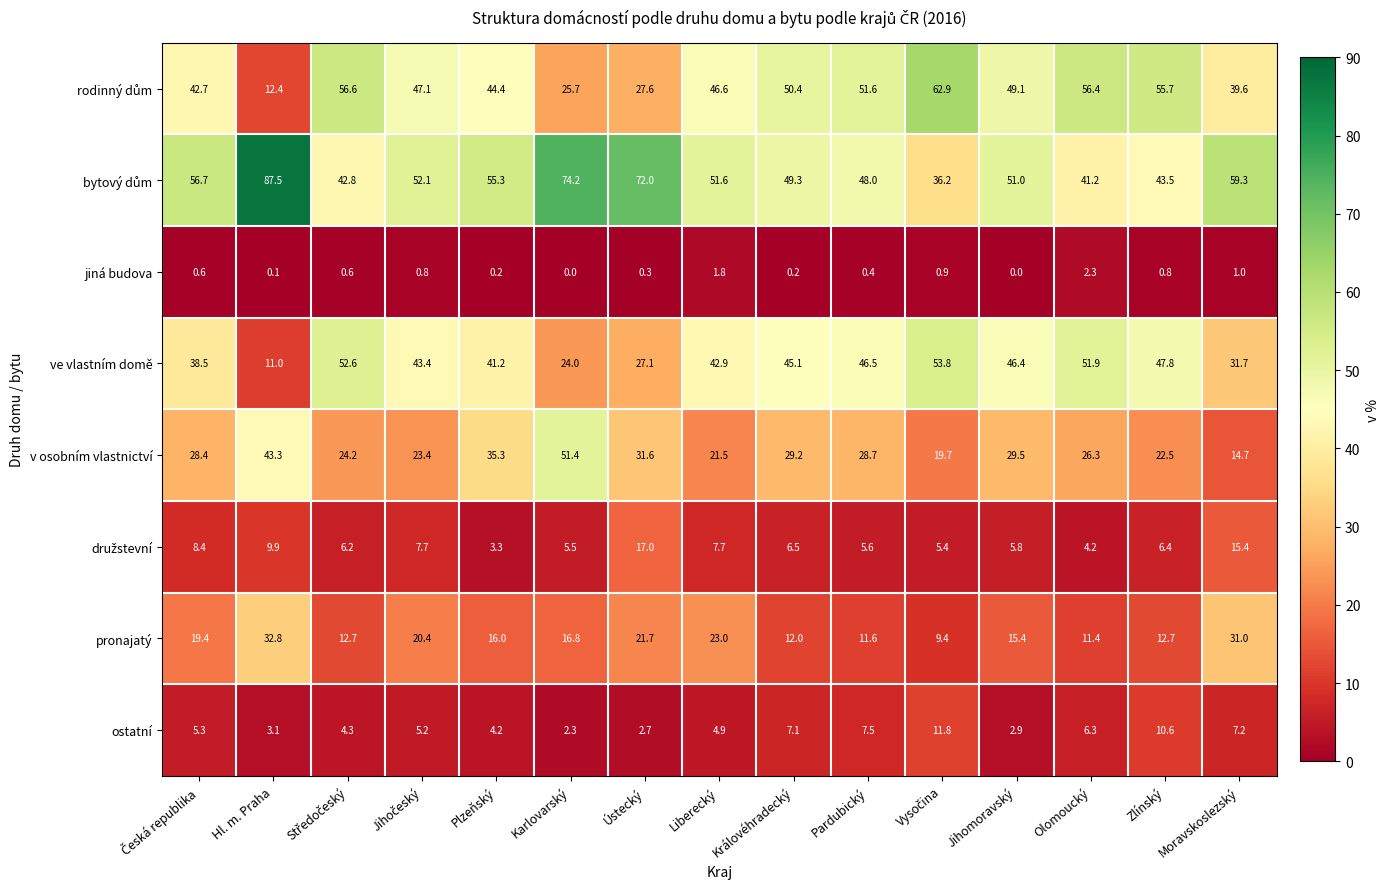

Is it true that v osobním vlastnictví equals 29.2 at Královéhradecký?

True